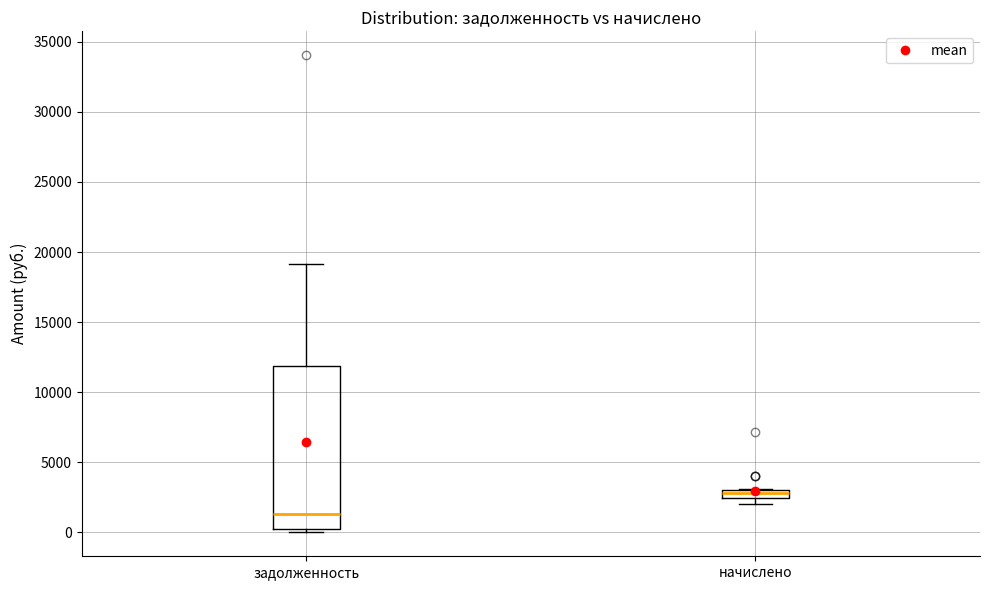

Which box's median line is the highest?

начислено